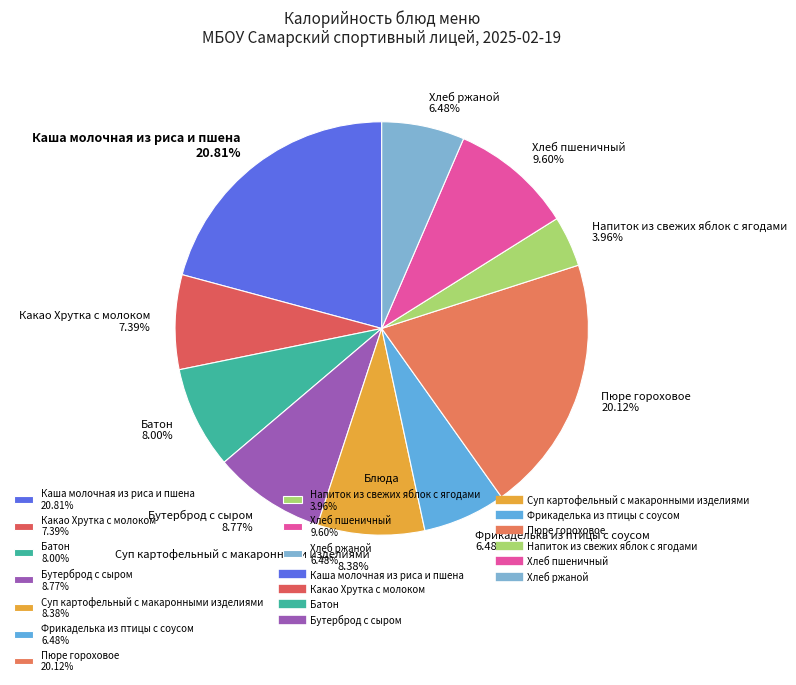

To the nearest percent, what is the average slice percentage?

10%